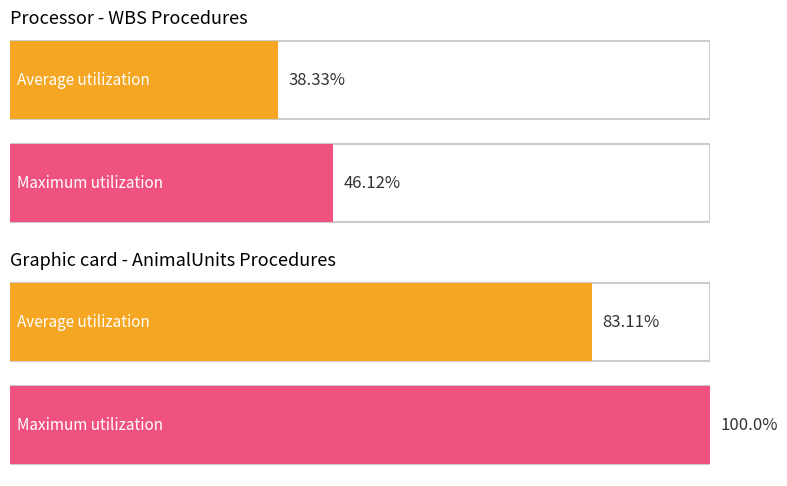

What is the sum of the Average utilization values at AnimalUnits and WBS?

121.4